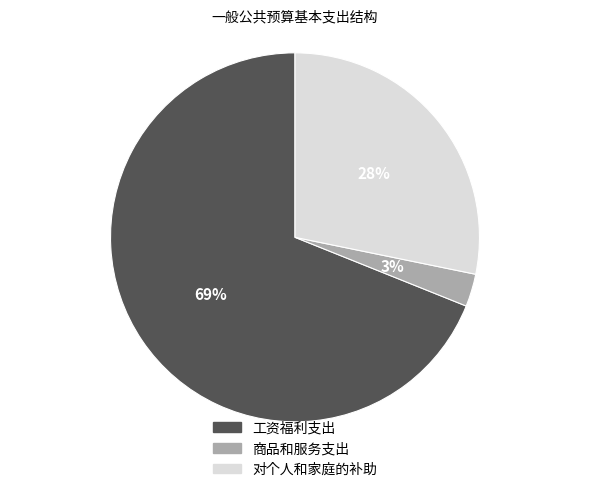

Is 对个人和家庭的补助 the majority of the pie?

No